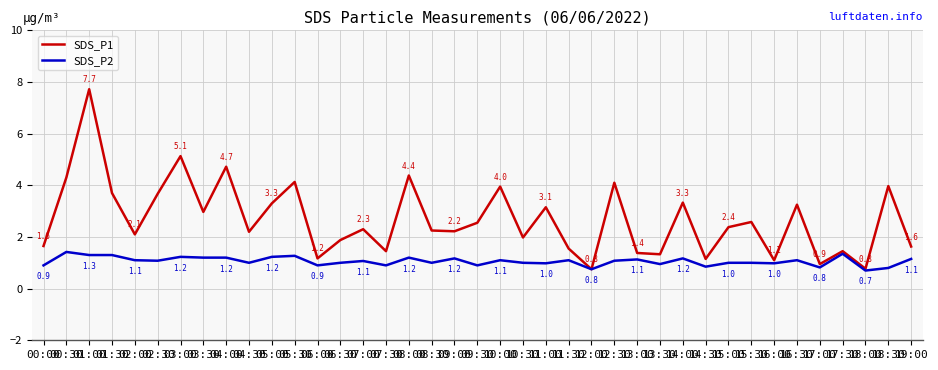

Does the chart have visible grid lines?

Yes